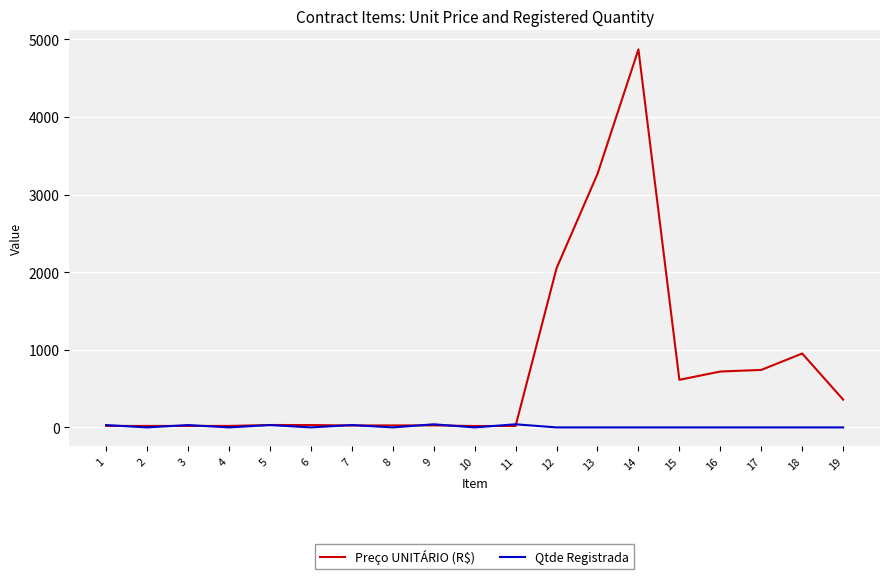

True or false: Qtde Registrada has a value of 40.0 at 9.

True